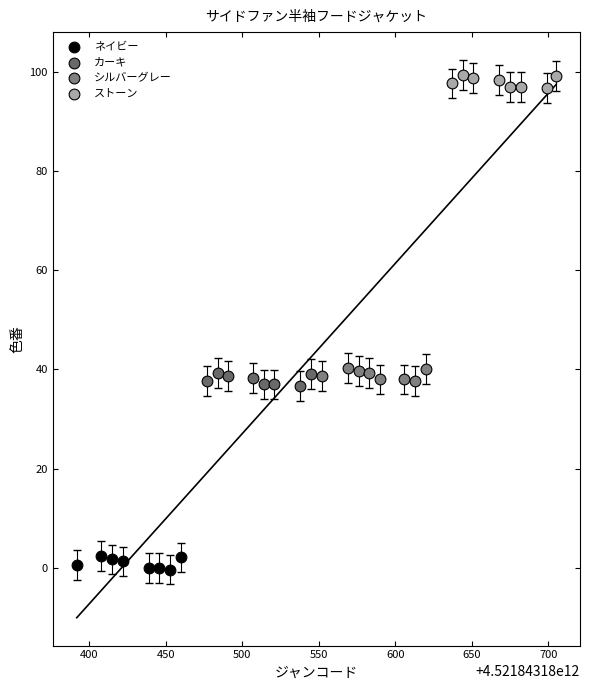

Which series reaches the minimum Y coordinate?

ネイビー